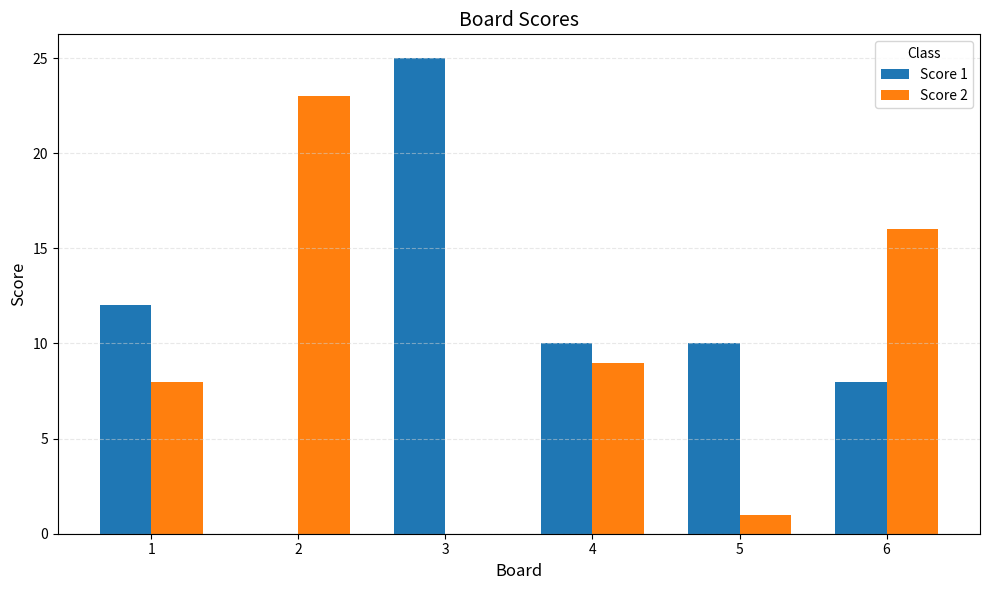

How many groups of bars are there?

6